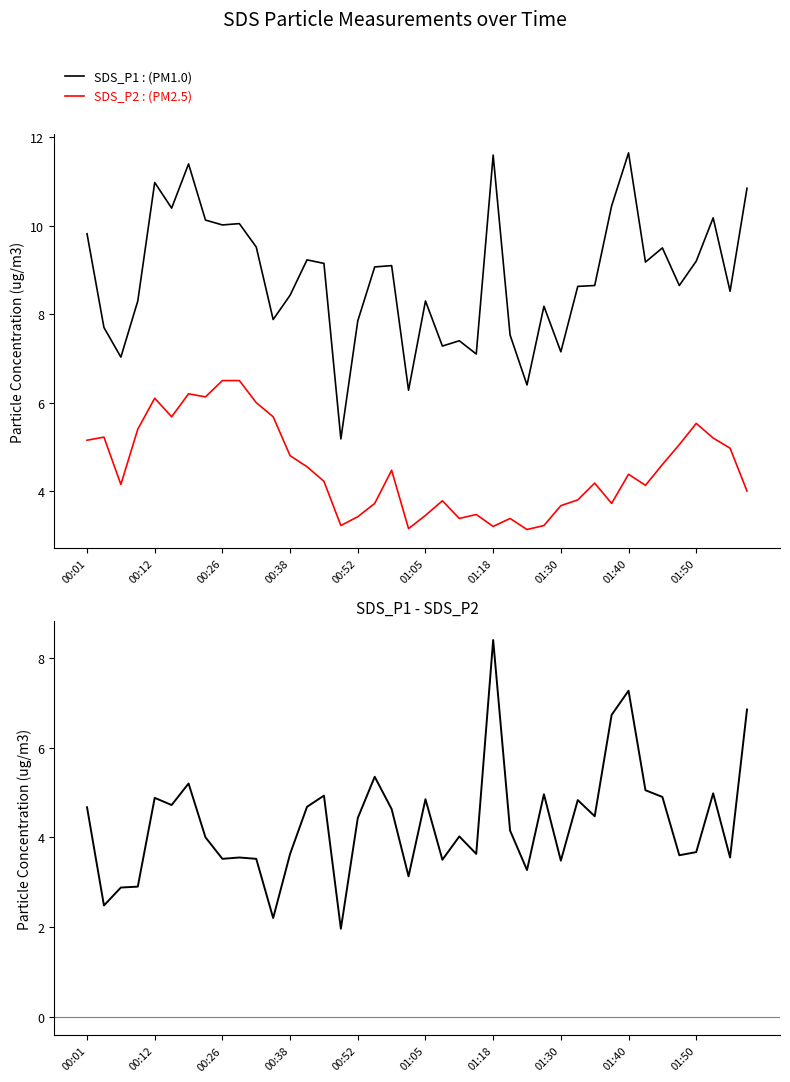

Reading left to right, extract all data points from this chart.

SDS_P1 : (PM1.0): 9.8	7.7	7.0	8.3	11.0	10.4	11.4	10.1	10.0	10.1	9.5	7.9	8.4	9.2	9.2	5.2	7.8	9.1	9.1	6.3	8.3	7.3	7.4	7.1	11.6	7.5	6.4	8.2	7.2	8.6	8.7	10.4	11.7	9.2	9.5	8.7	9.2	10.2	8.5	10.8
SDS_P2 : (PM2.5): 5.2	5.2	4.2	5.4	6.1	5.7	6.2	6.1	6.5	6.5	6.0	5.7	4.8	4.5	4.2	3.2	3.4	3.7	4.5	3.1	3.5	3.8	3.4	3.5	3.2	3.4	3.1	3.2	3.7	3.8	4.2	3.7	4.4	4.1	4.6	5.0	5.5	5.2	5.0	4.0
SDS_P1 - SDS_P2: 4.7	2.5	2.9	2.9	4.9	4.7	5.2	4.0	3.5	3.6	3.5	2.2	3.6	4.7	4.9	2.0	4.4	5.3	4.6	3.1	4.9	3.5	4.0	3.6	8.4	4.2	3.3	5.0	3.5	4.8	4.5	6.7	7.3	5.0	4.9	3.6	3.7	5.0	3.5	6.8